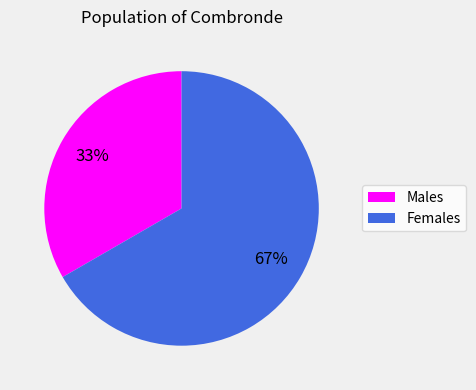

To the nearest percent, what is the average slice percentage?

50%